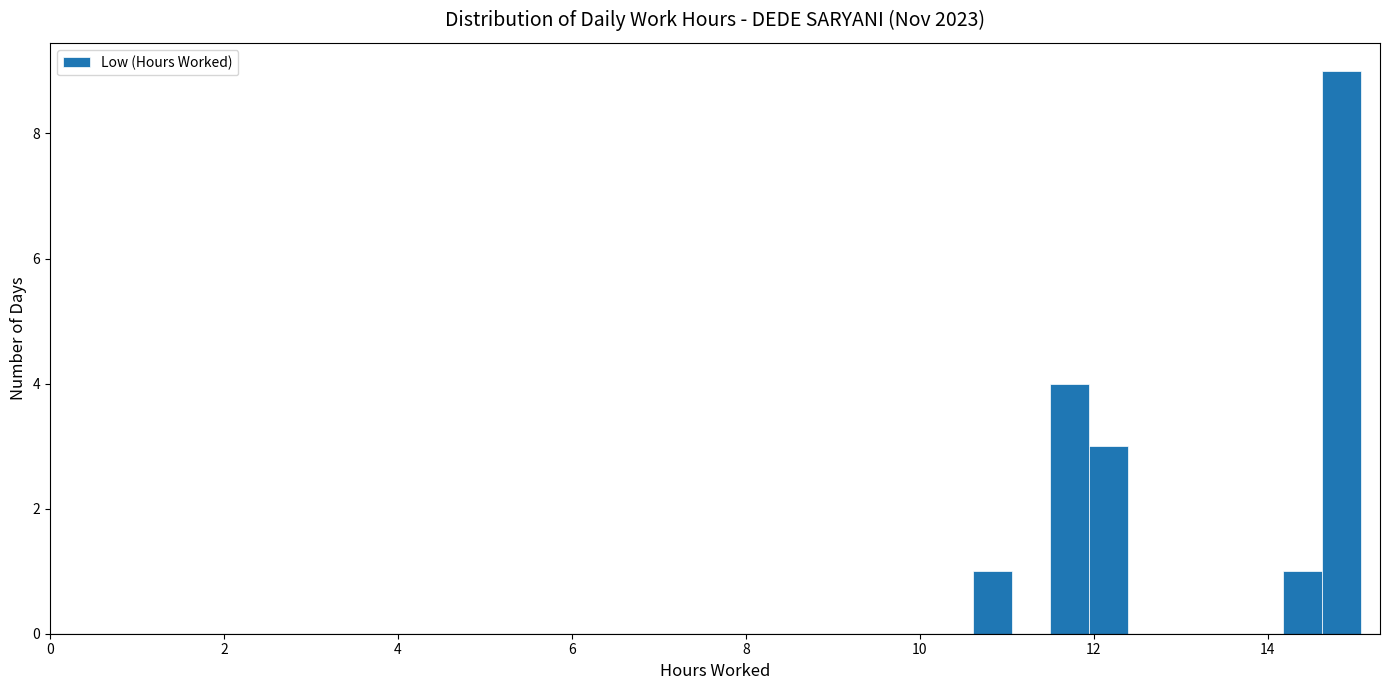

Around what value on the x-axis is the tallest bar? Give the approximate position of its centre, as read against the axis.

14.8